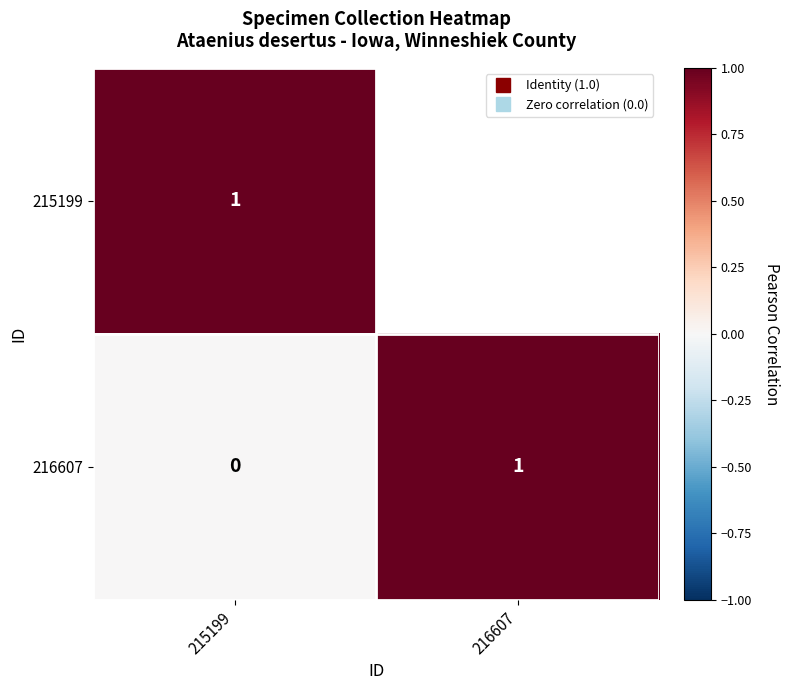

Which category has the lowest value in the 215199 series?

215199